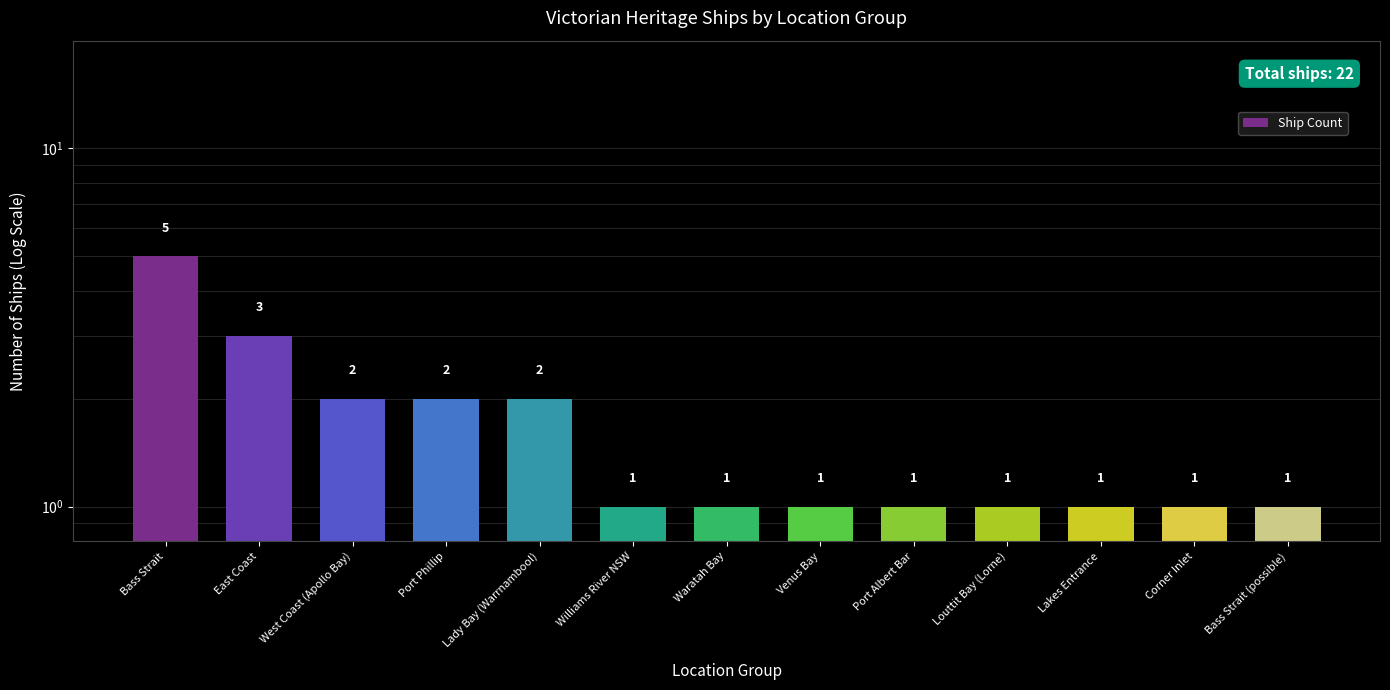

True or false: the data shows 5 at Bass Strait.

True